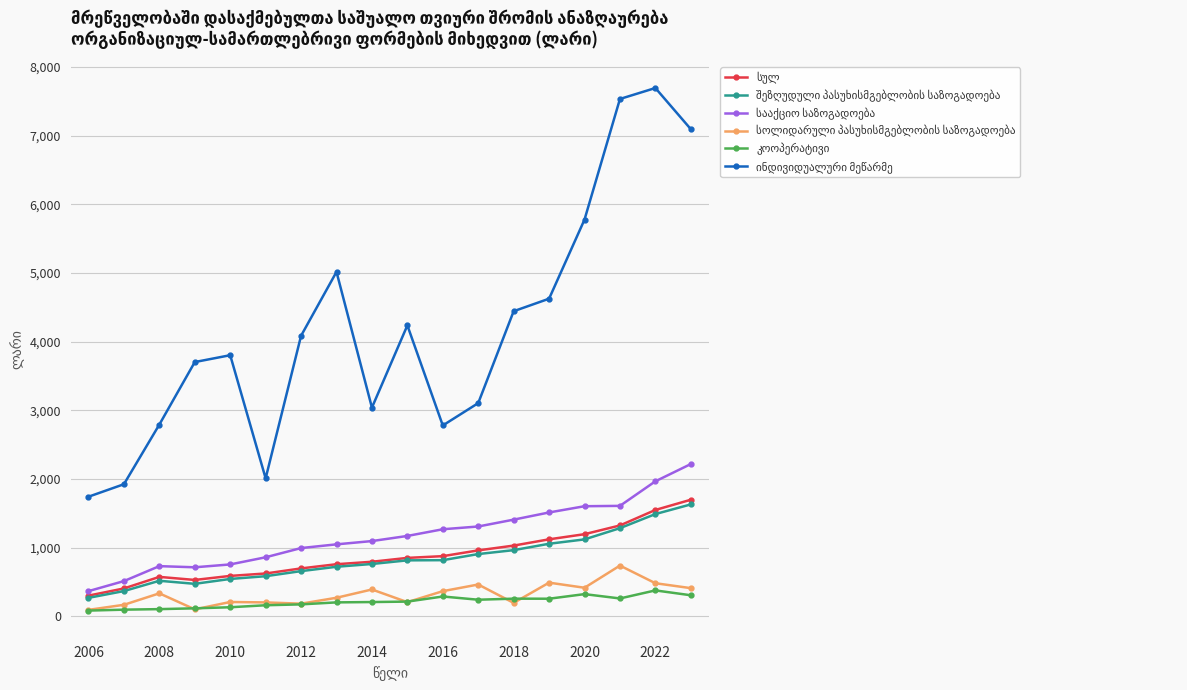

Which category has the highest value across all series?

2022